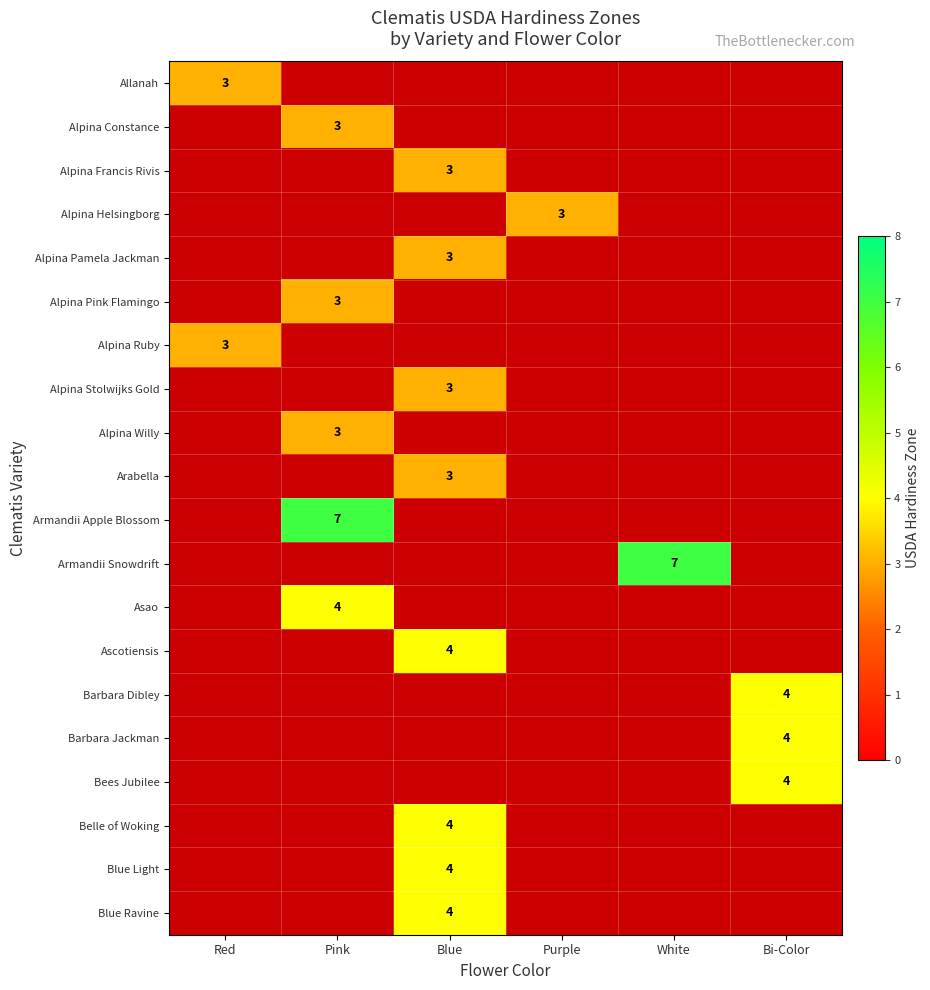

The Belle of Woking series shows 2 at Blue. True or false?

False